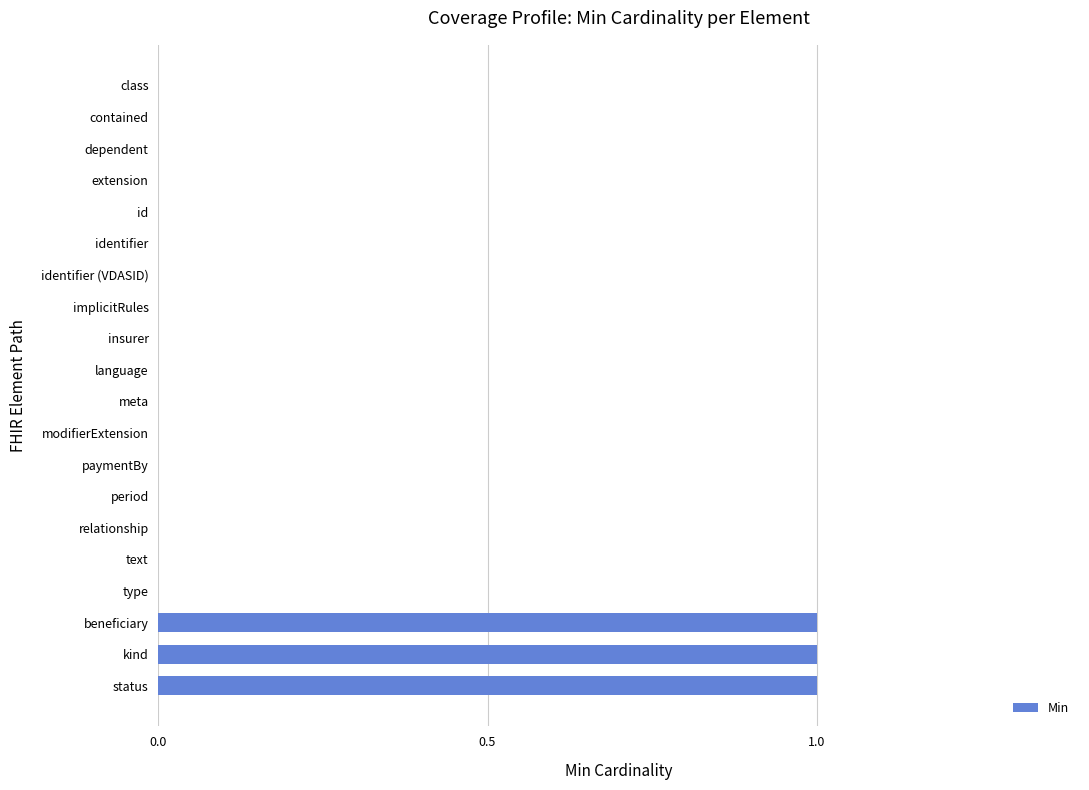

True or false: the data shows -1 at class.

False